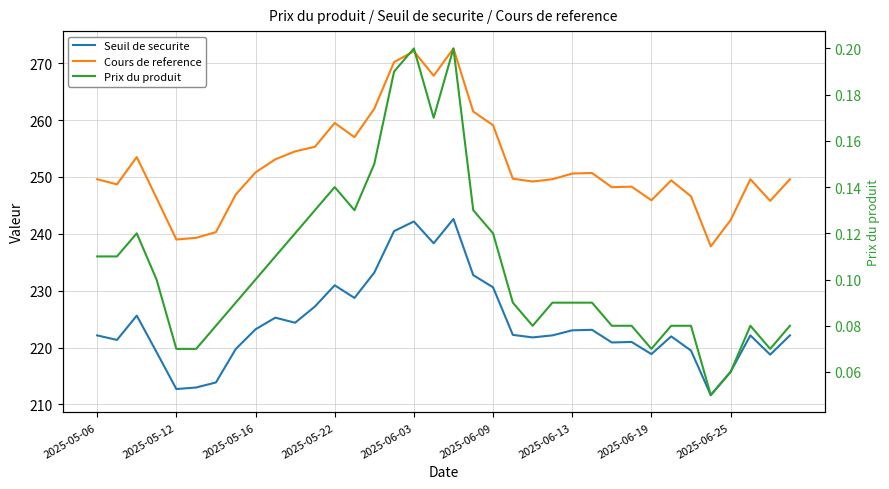

True or false: Cours de reference and Seuil de securite cross at least once.

False